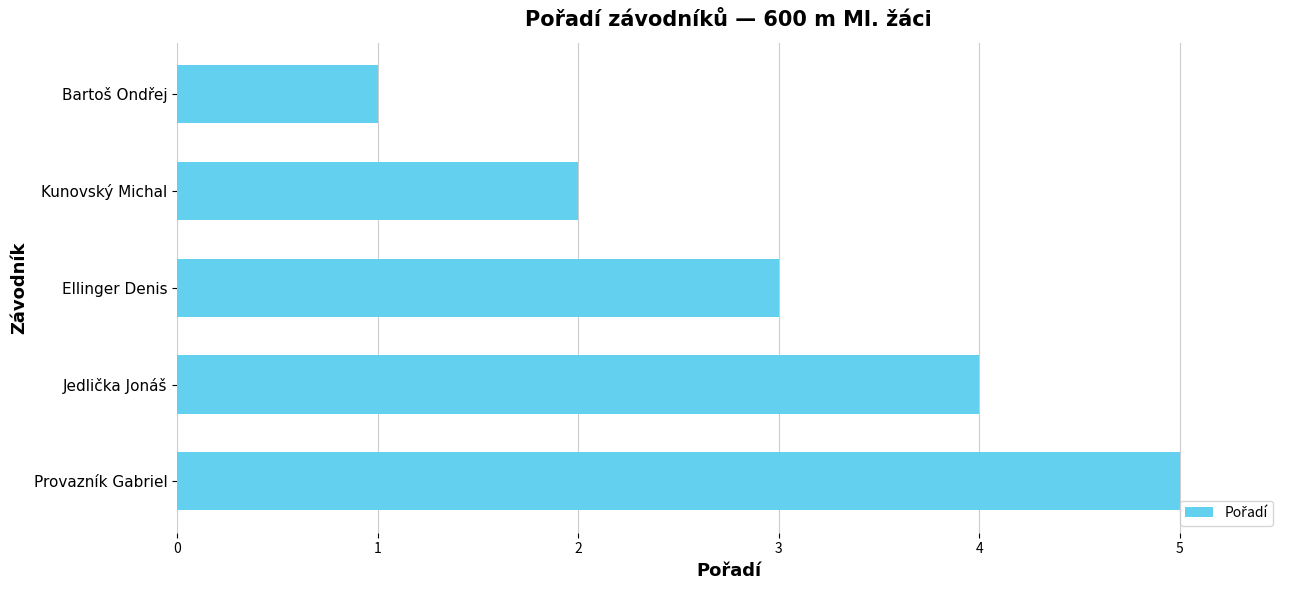

What is the label of the 5th bar from the top?

Provazník Gabriel